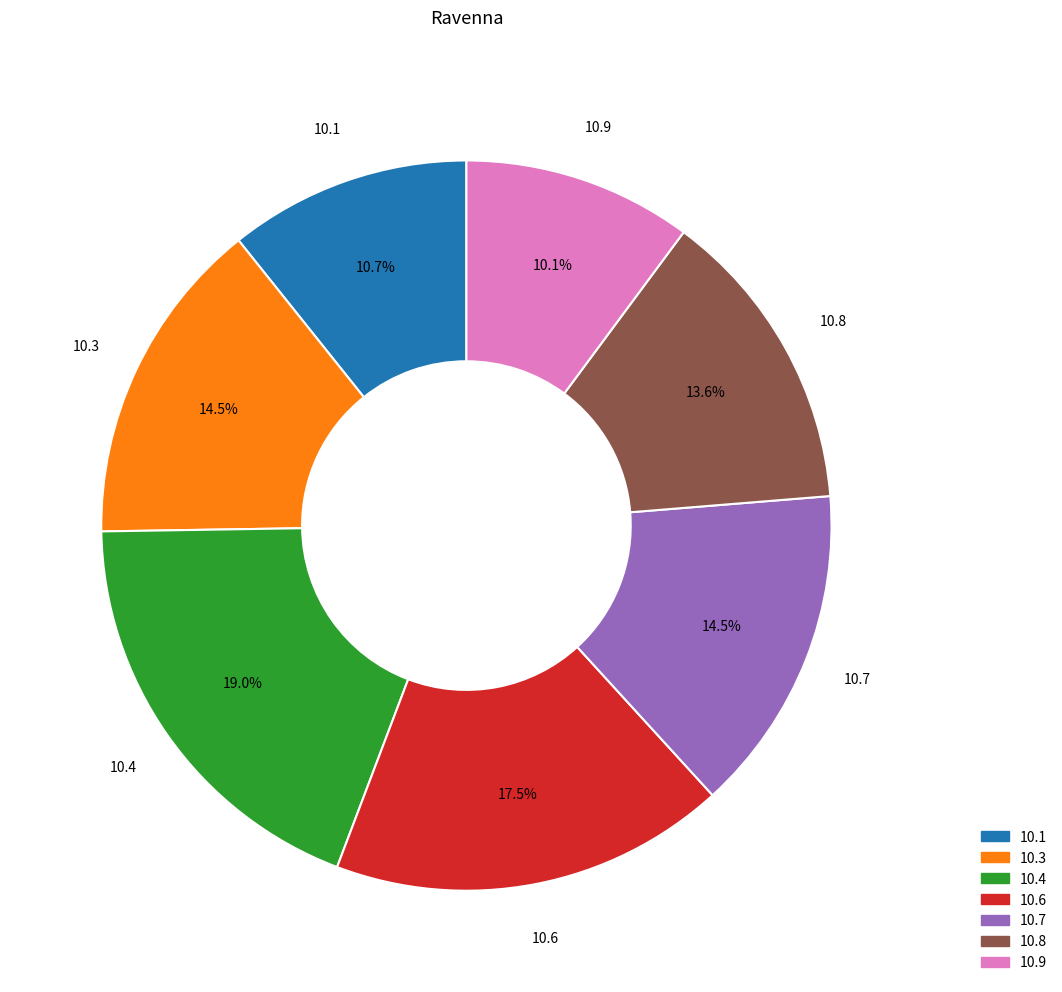

Does any single category account for the majority?

No